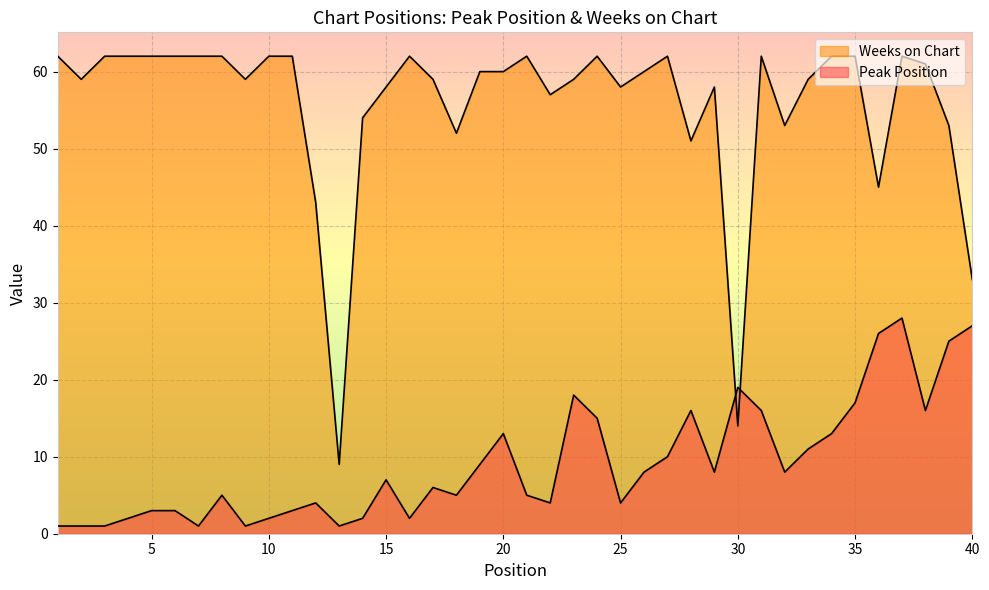

True or false: Peak Position has more than 1 points higher than both neighbors.

True